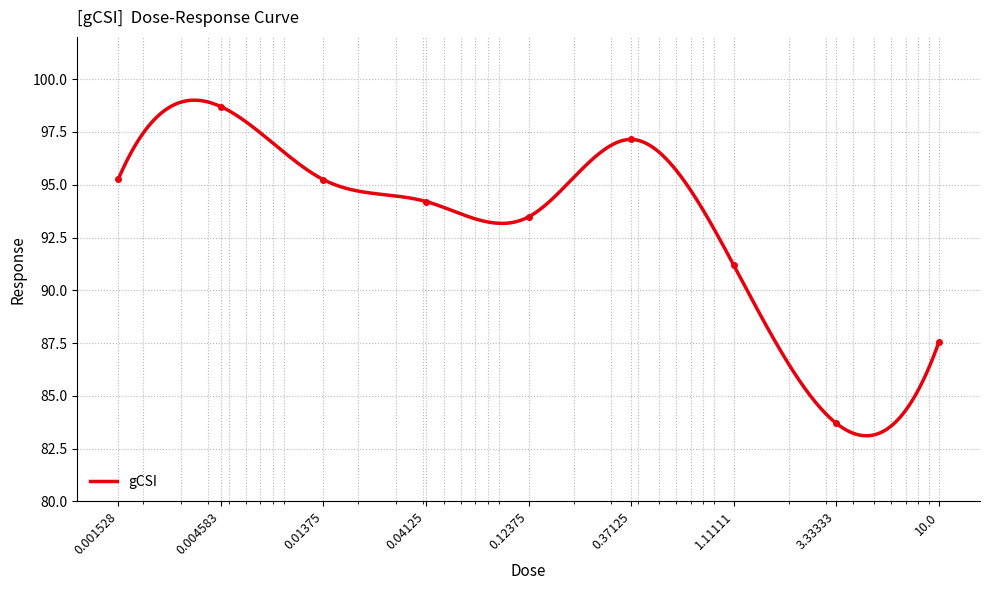

Which has a higher value, 1.11111 or 0.001528?

0.001528